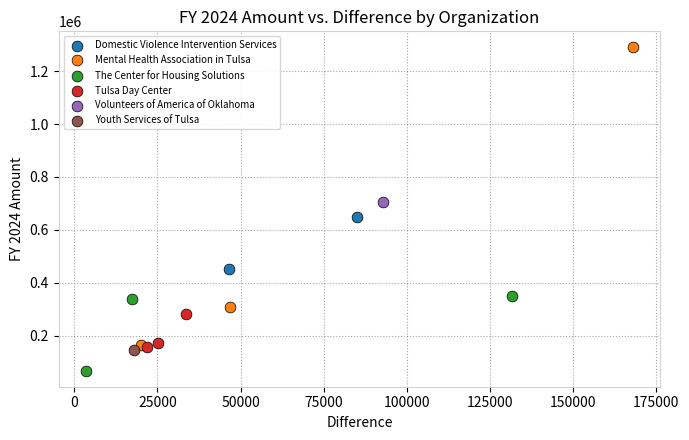

What are all the series names shown in the legend?

Domestic Violence Intervention Services, Mental Health Association in Tulsa, The Center for Housing Solutions, Tulsa Day Center, Volunteers of America of Oklahoma, Youth Services of Tulsa